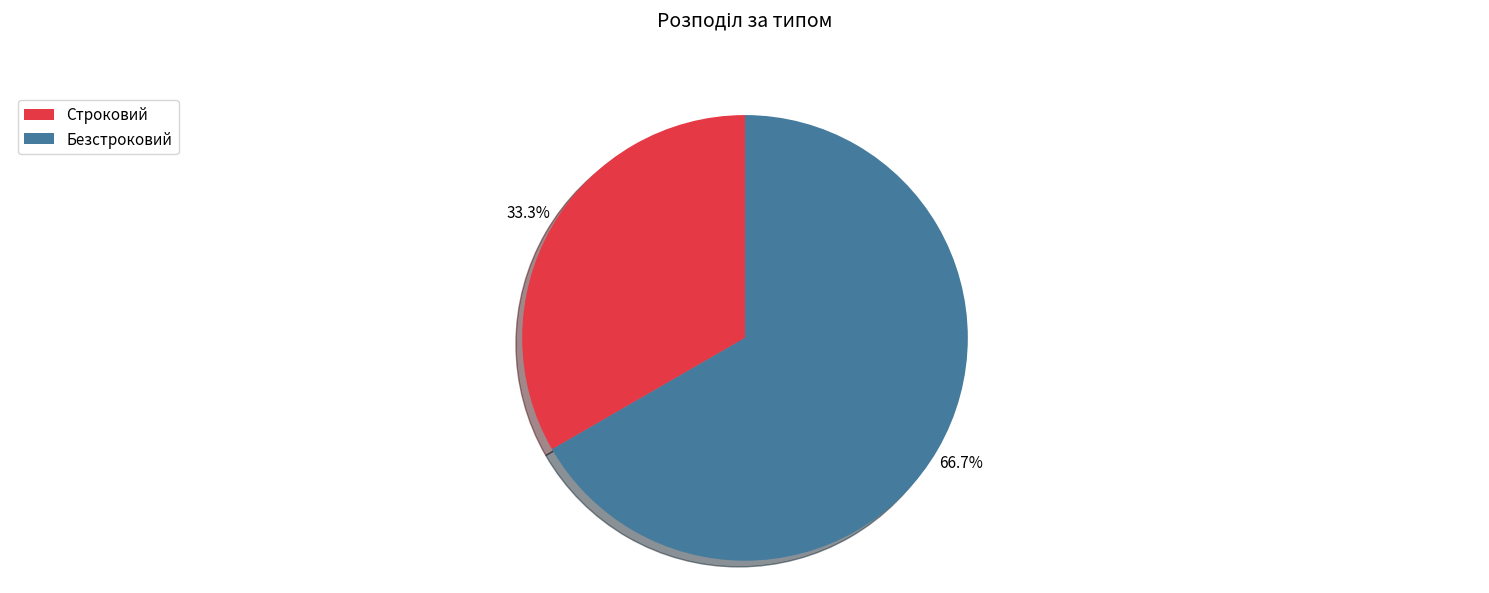

What is the majority slice?

Безстроковий